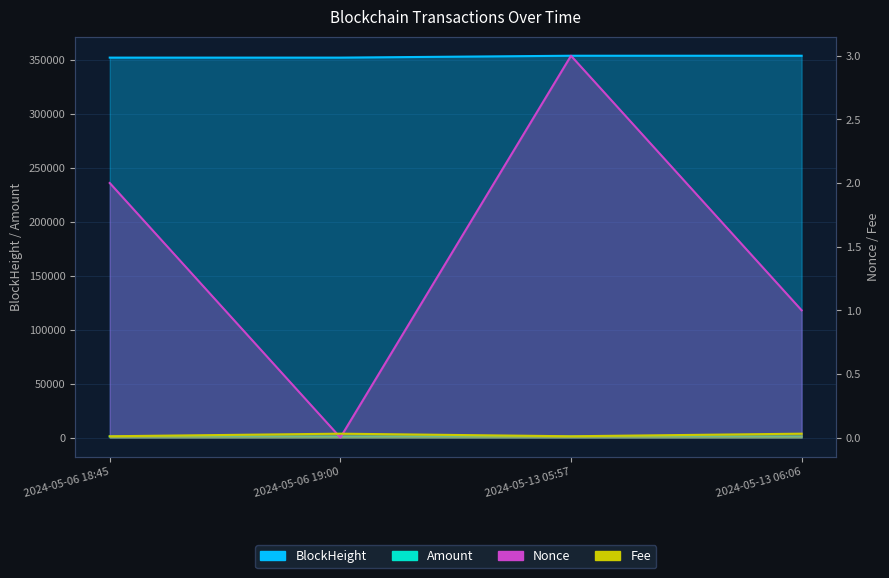

The Amount series shows 1000.0 at 2024-05-13 05:57. True or false?

True